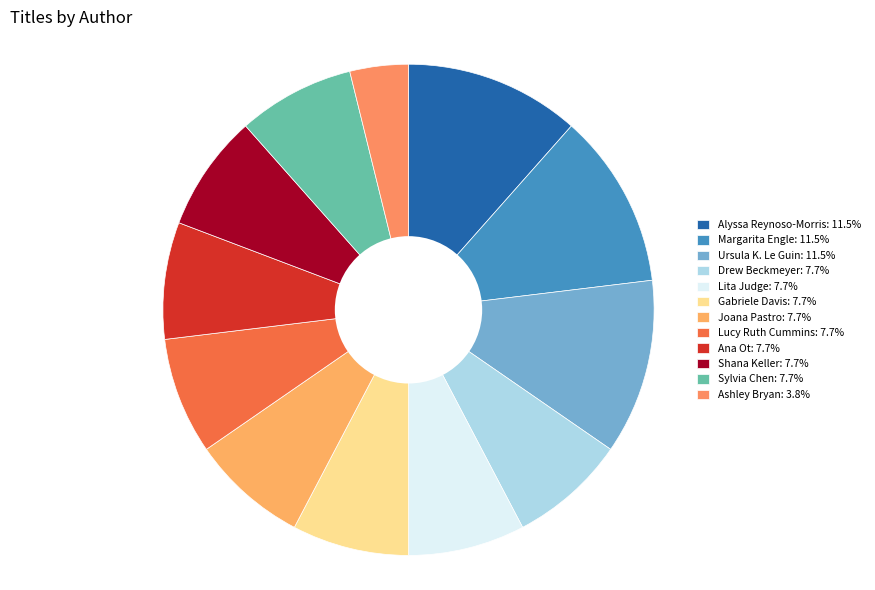

Is Alyssa Reynoso-Morris the majority of the pie?

No